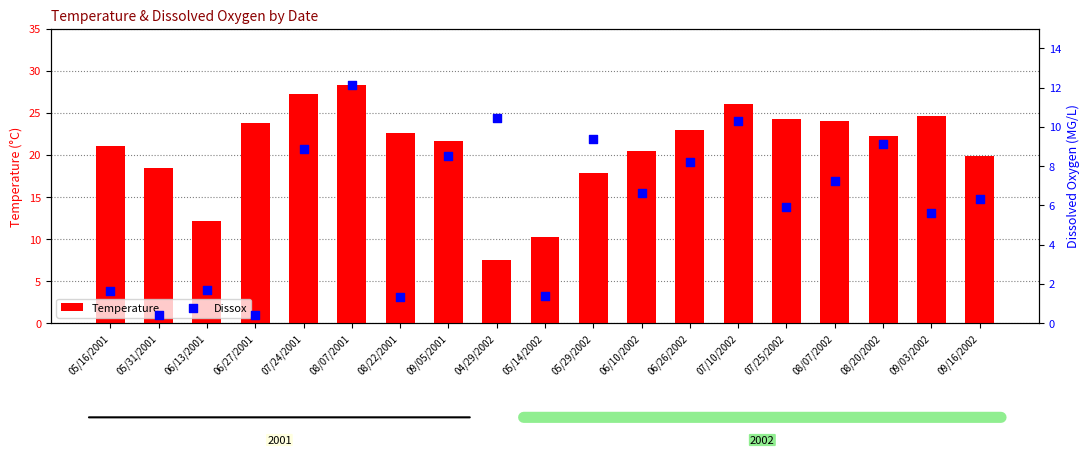

At how many categories does at least one series exceed 16?

16